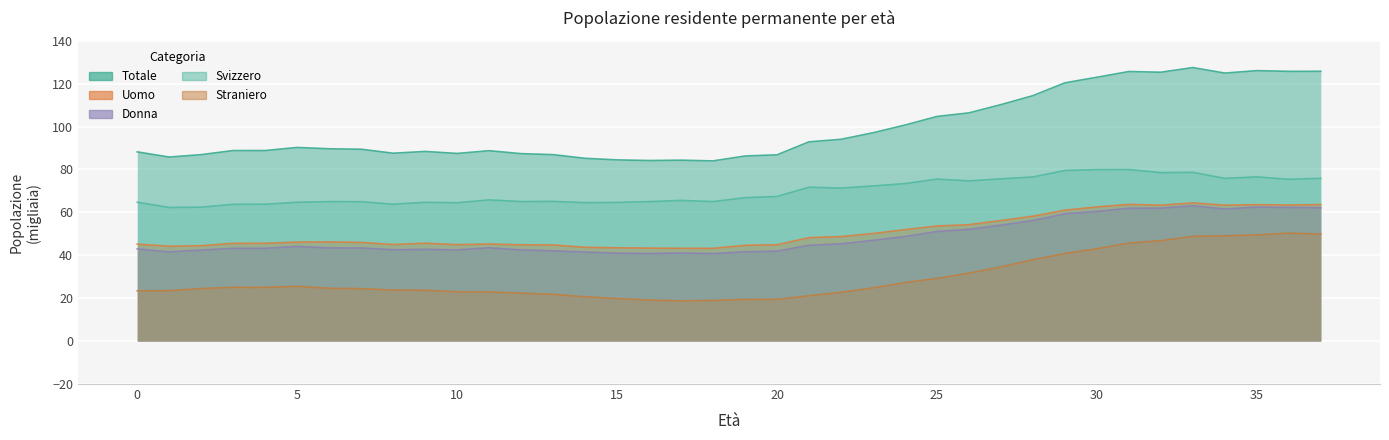

What is the total value across all series at 16?

252.5